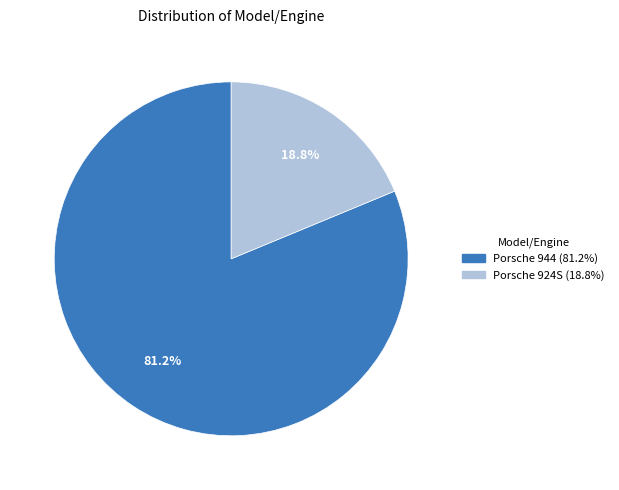

Is there a majority slice in this chart?

Yes